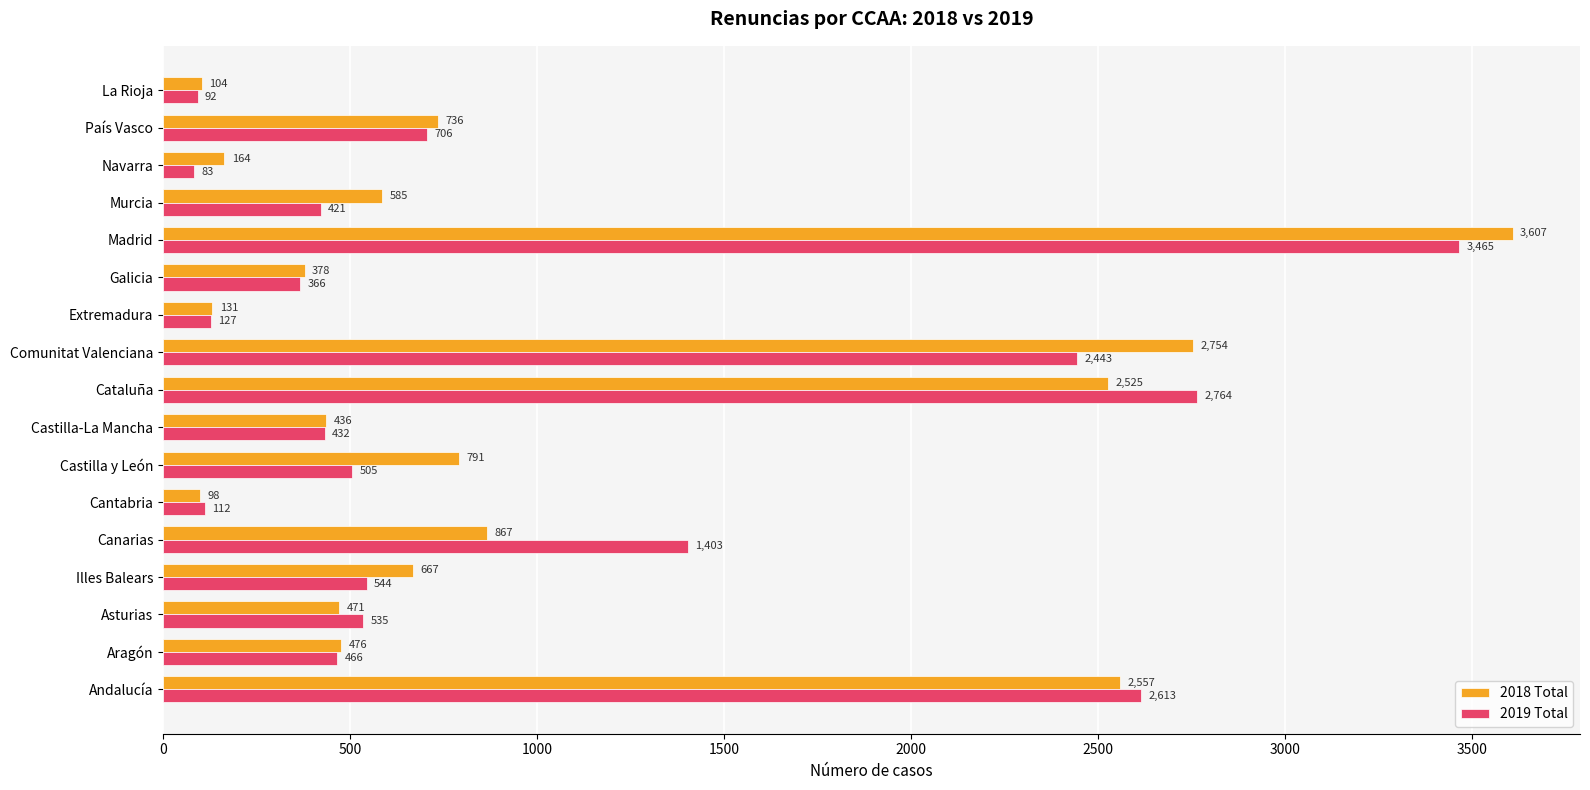

Which series has the largest range (max minus min)?

2018 Total